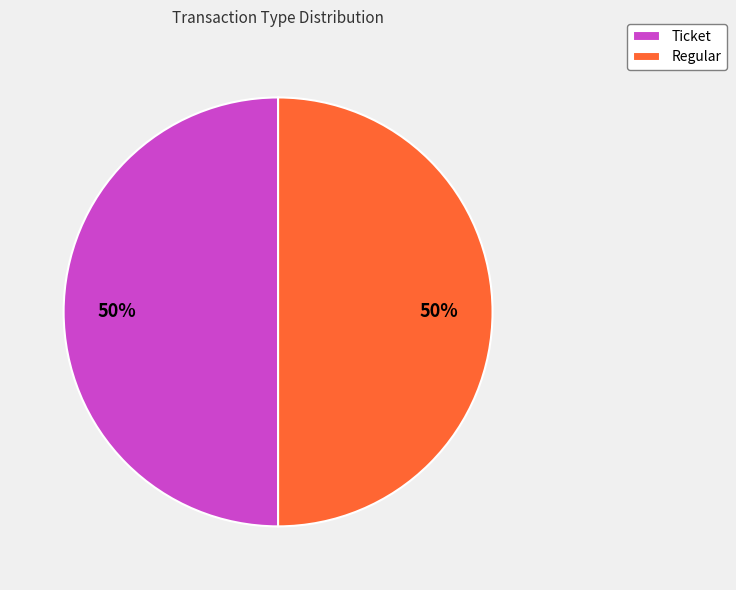

Count the number of slices in the pie.

2